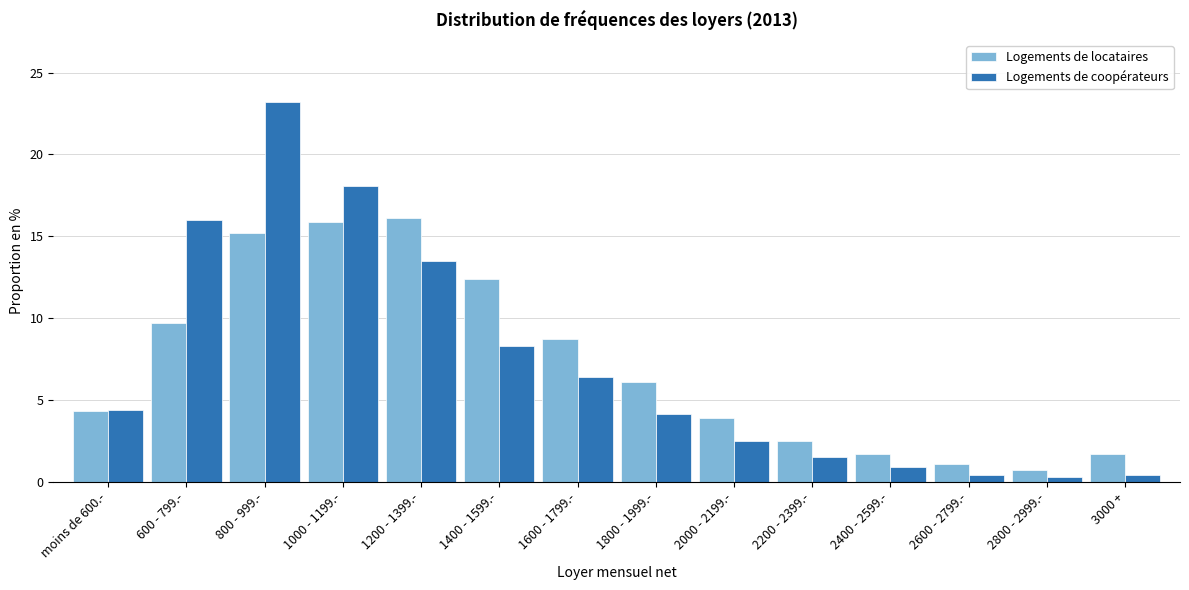

Which series has the widest spread of values?

Logements de coopérateurs